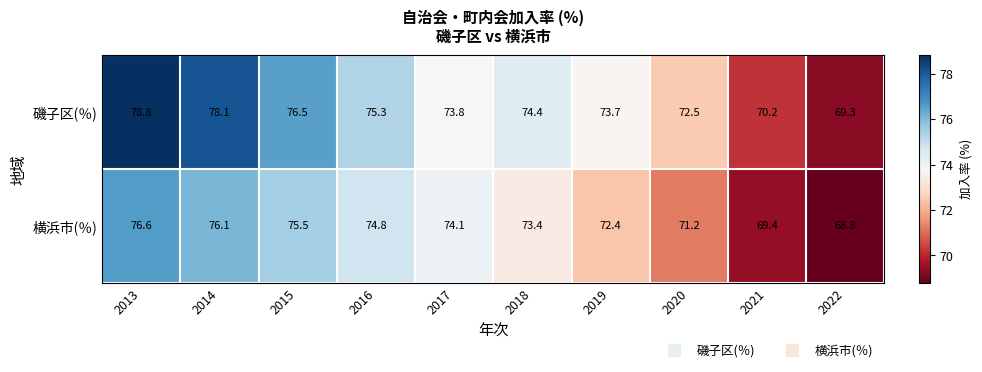

The 磯子区(％) series shows 78.8 at 2013. True or false?

True